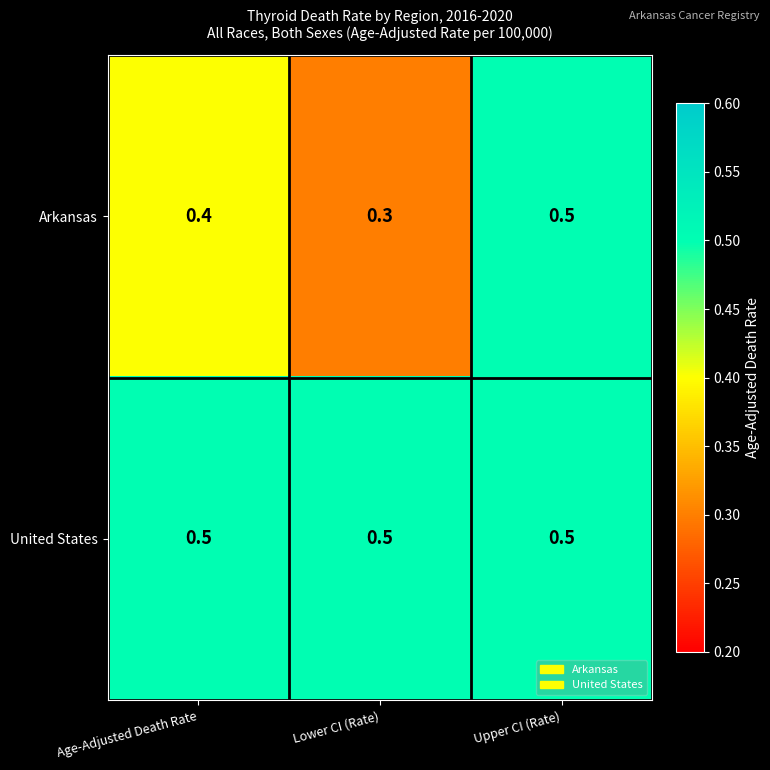

The Arkansas series shows 0.1 at Lower CI (Rate). True or false?

False